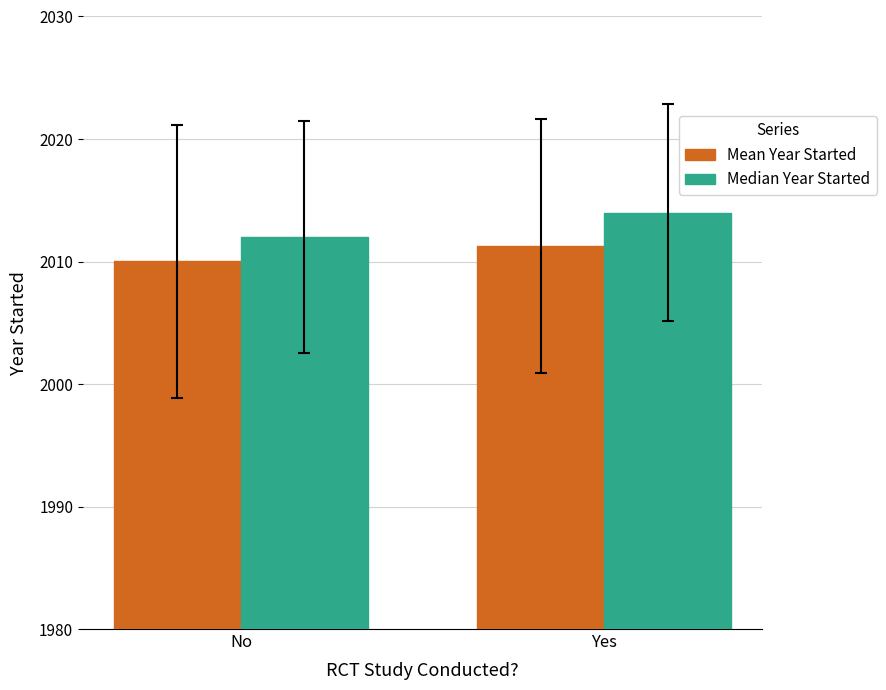

Rank the categories by Mean Year Started value from lowest to highest.

No, Yes